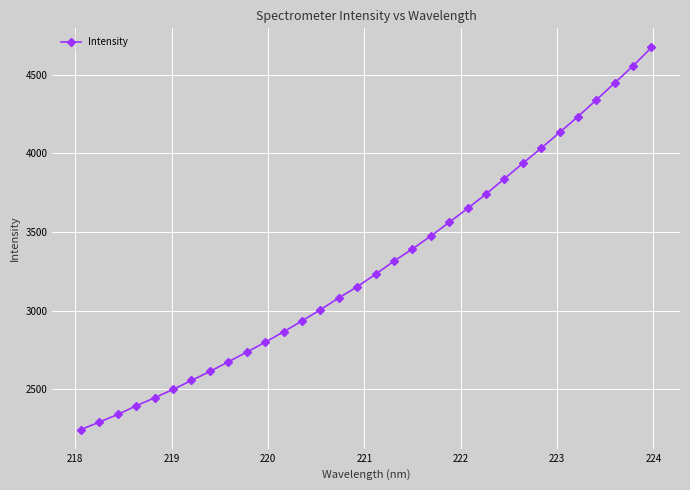

Does the chart have visible grid lines?

Yes